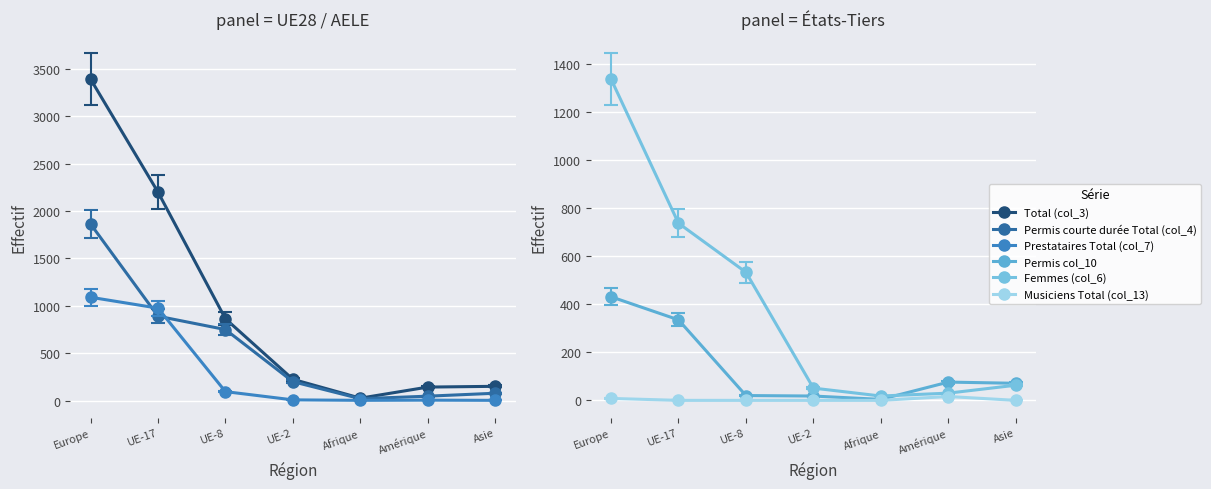

At how many categories does at least one series exceed 3255?

1